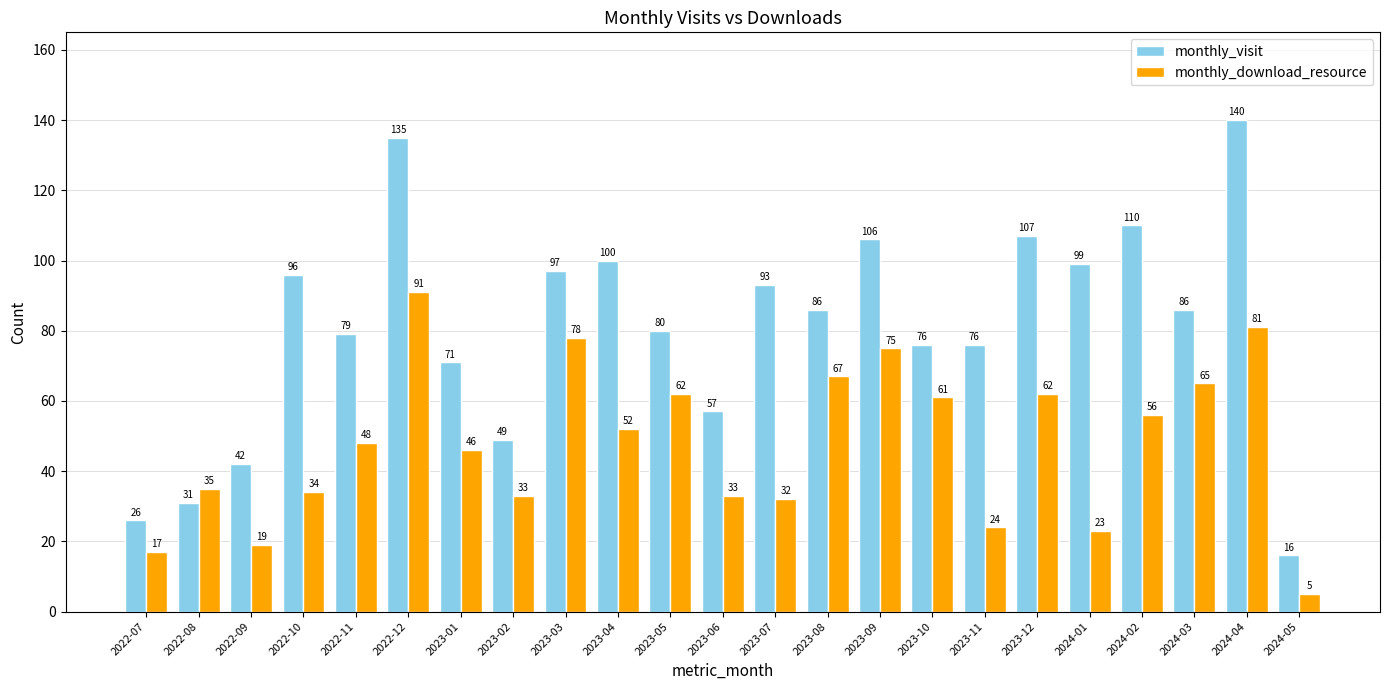

What is the maximum value shown in the chart?

140